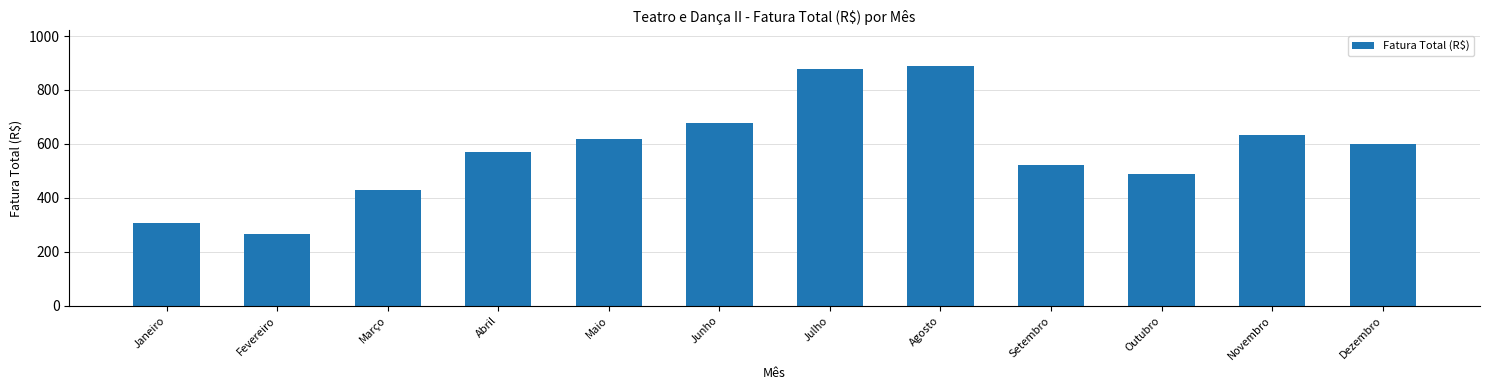

What is the maximum value shown in the chart?

887.9